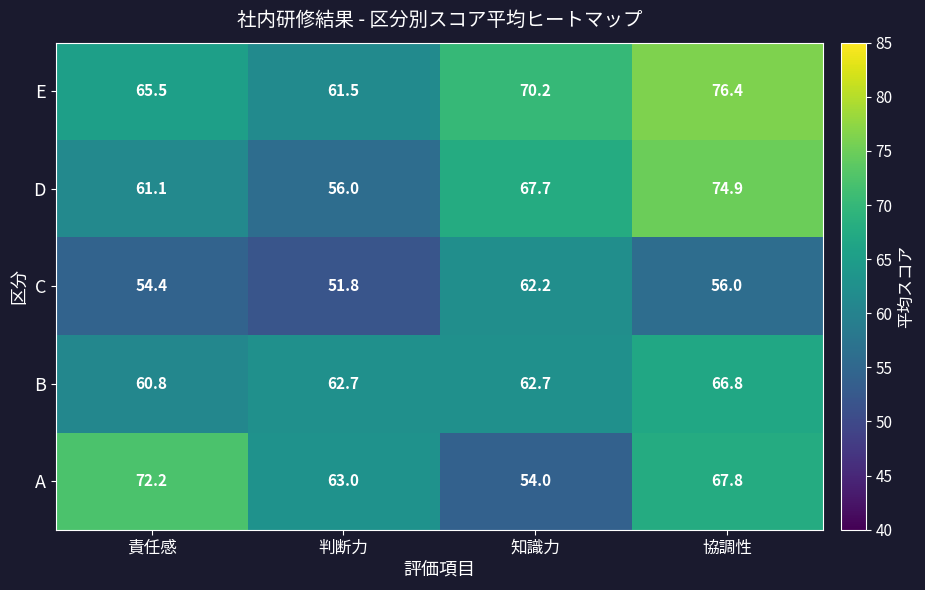

At which category is the sum across all series the highest?

協調性